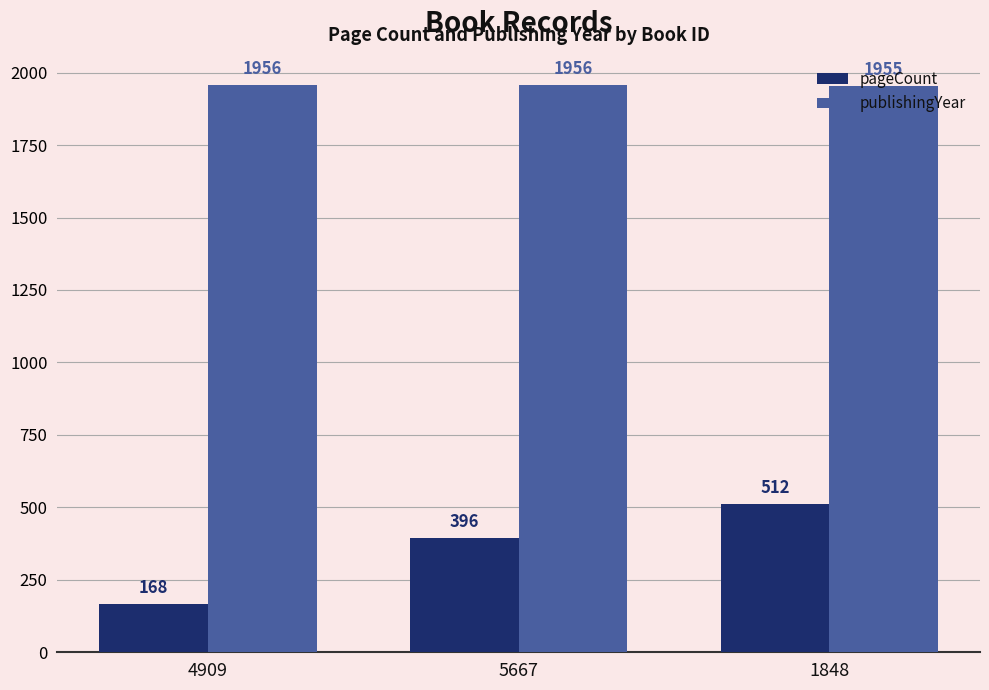

What is the sum of all publishingYear values?

5867